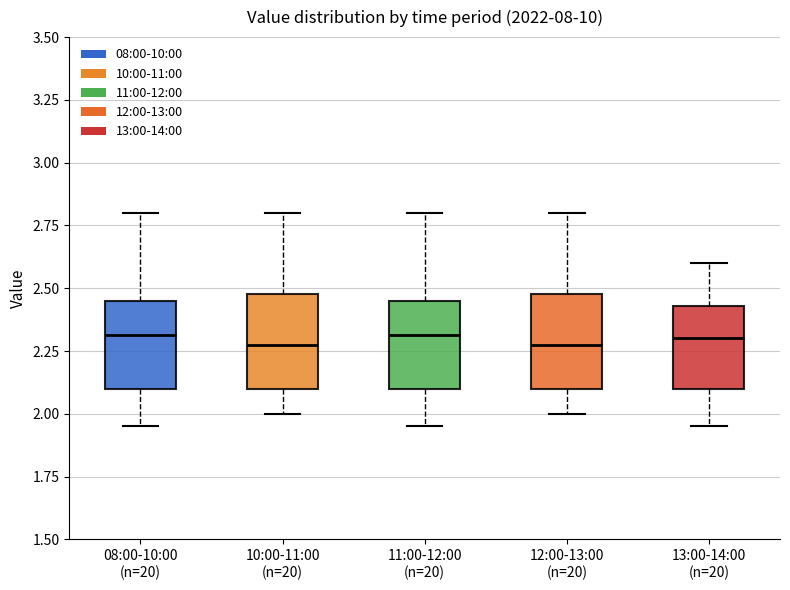

Reading left to right, read every box against the y-axis: the position of its median line, the range the box covers, and the ends of its whiskers. The values are not printed on the chart, so give them approximately, as read against the axis.

08:00-10:00 (n=20): median 2.30, box 2.10 to 2.45, whiskers 1.95 to 2.80
10:00-11:00 (n=20): median 2.30, box 2.10 to 2.50, whiskers 2.00 to 2.80
11:00-12:00 (n=20): median 2.30, box 2.10 to 2.45, whiskers 1.95 to 2.80
12:00-13:00 (n=20): median 2.30, box 2.10 to 2.50, whiskers 2.00 to 2.80
13:00-14:00 (n=20): median 2.30, box 2.10 to 2.45, whiskers 1.95 to 2.60